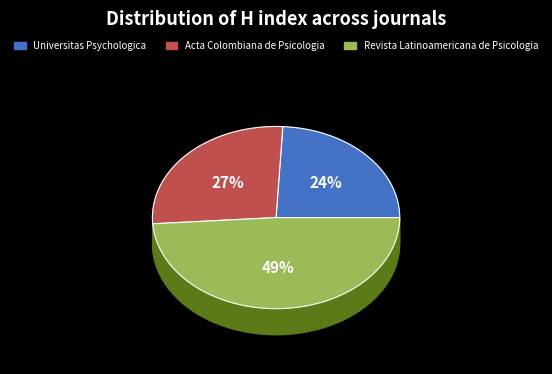

Do Acta Colombiana de Psicologia and Revista Latinoamericana de Psicologia together represent more than half of the pie?

Yes